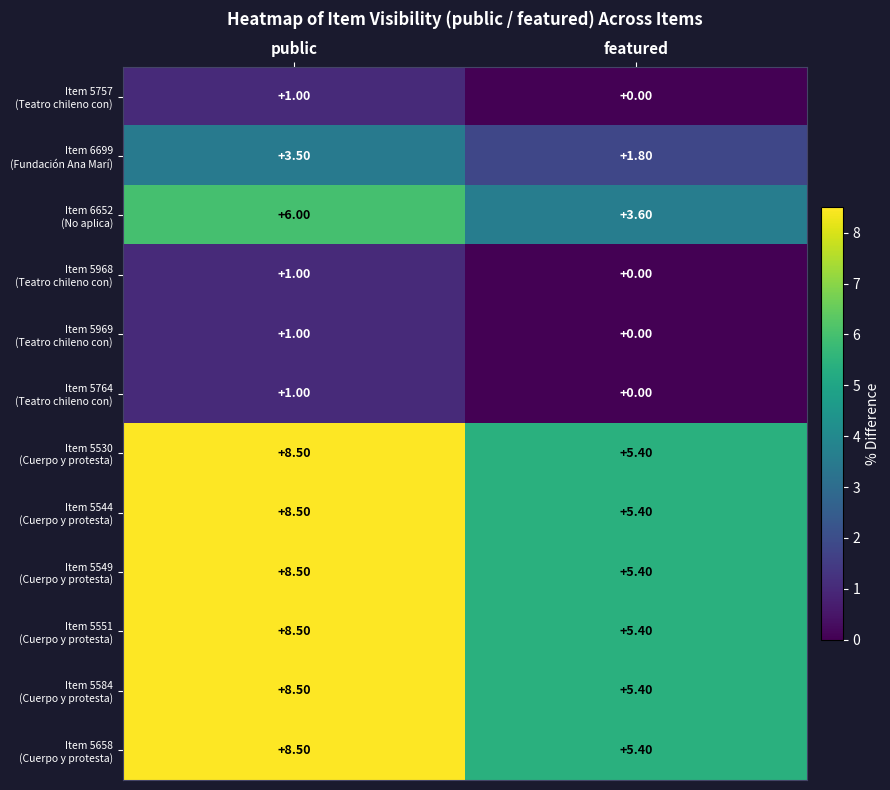

What is the total value across all series at public?

64.5